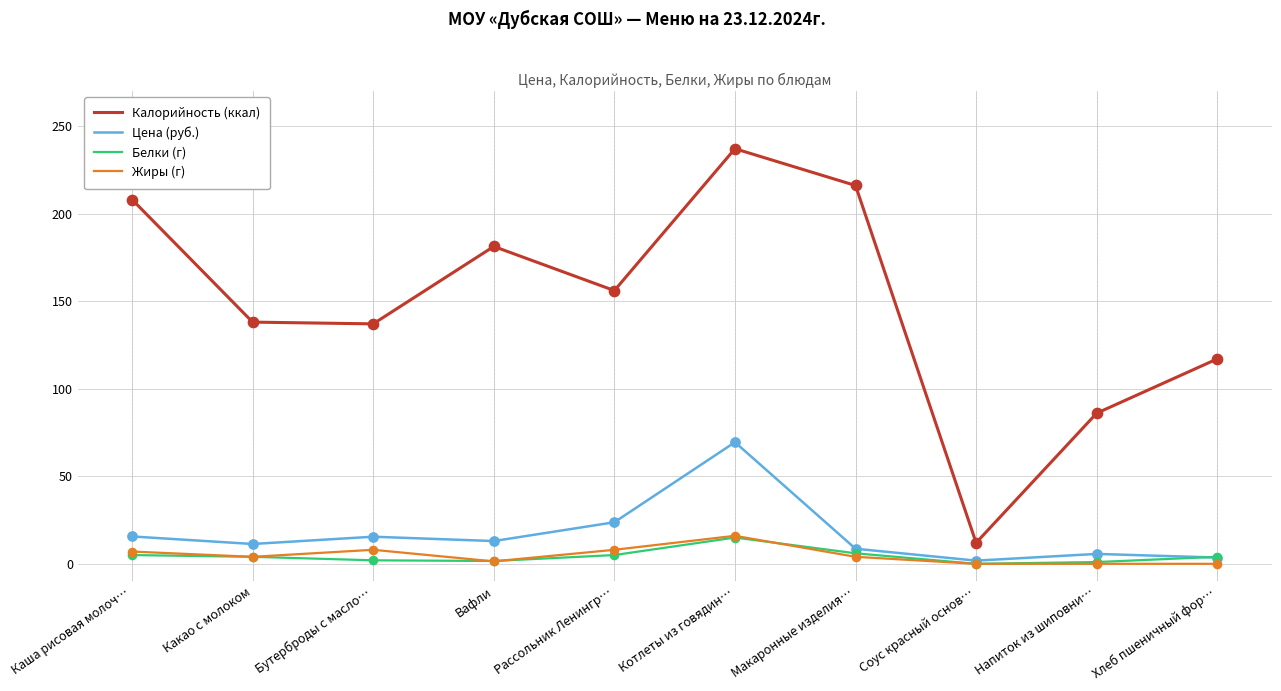

Is the value of Калорийность (ккал) at Вафли greater than the value of Жиры (г) at Какао с молоком?

Yes